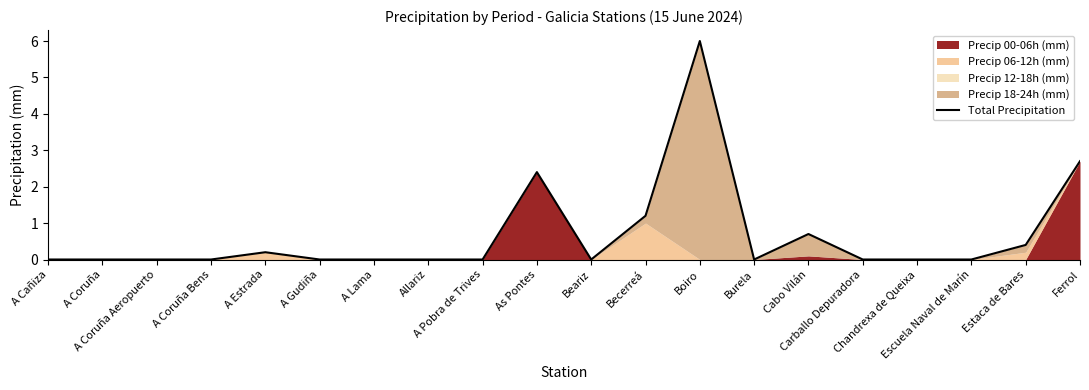

Is it true that the value at Allariz is -3.4?

False